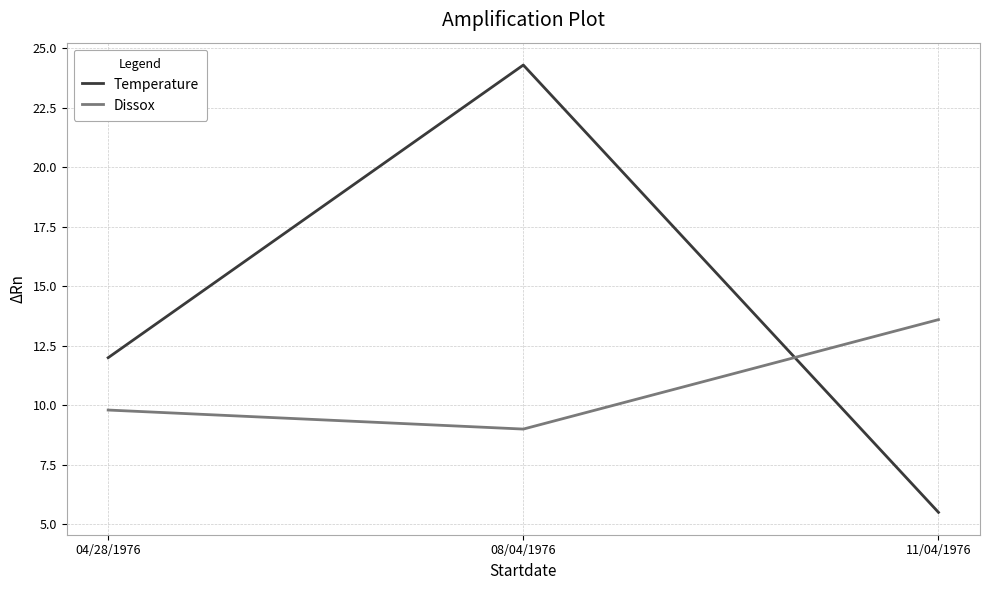

What is the sum of all Dissox values?

32.4